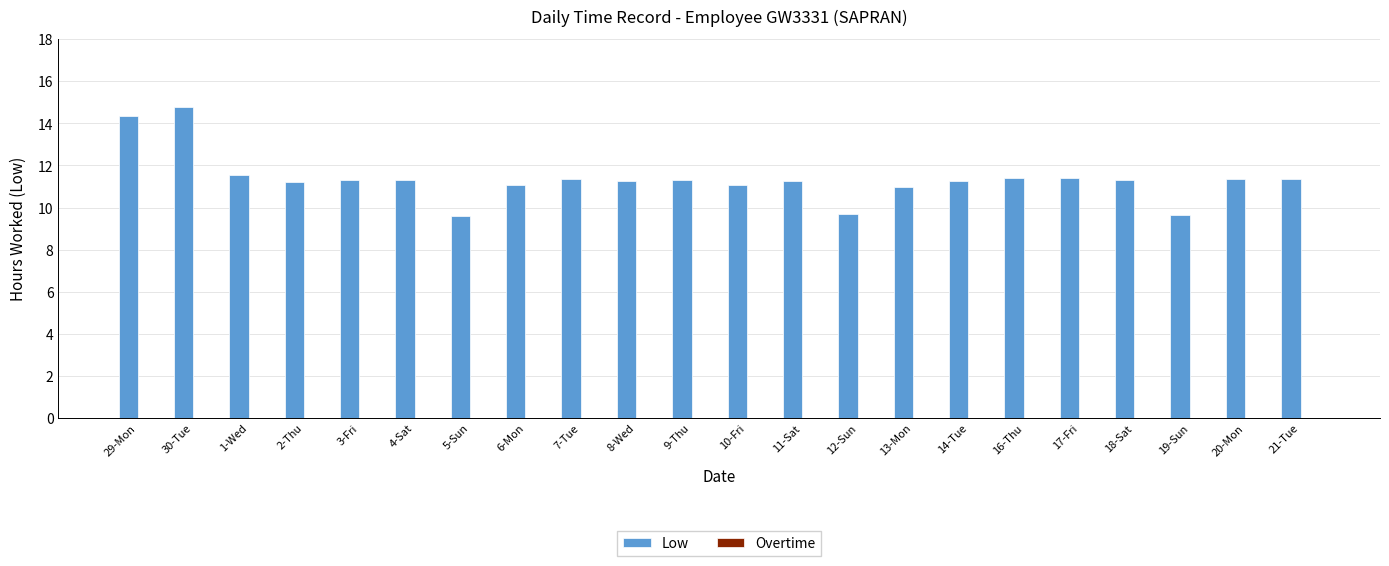

Does the chart contain any negative values?

No